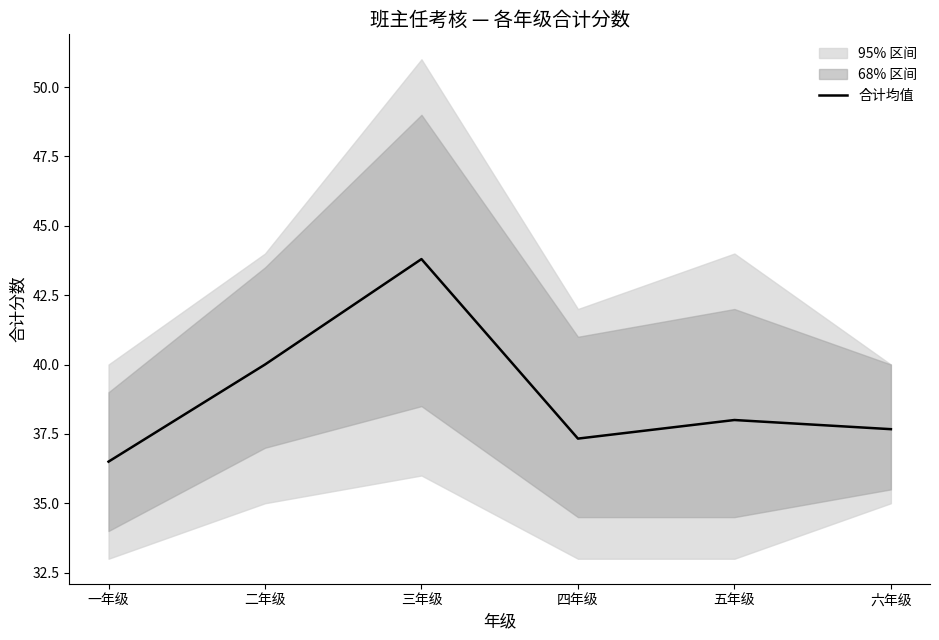

What is the average value?

38.9